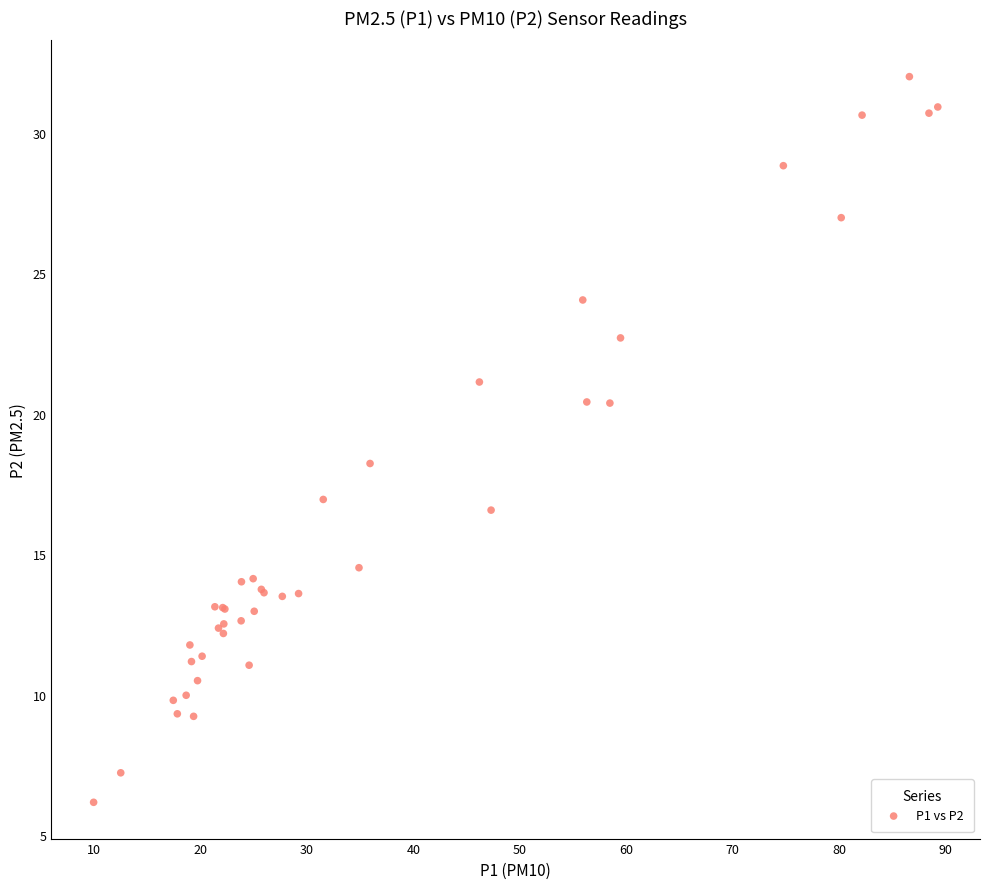

What Y value in the scatter plot is closest to 19?

18.2